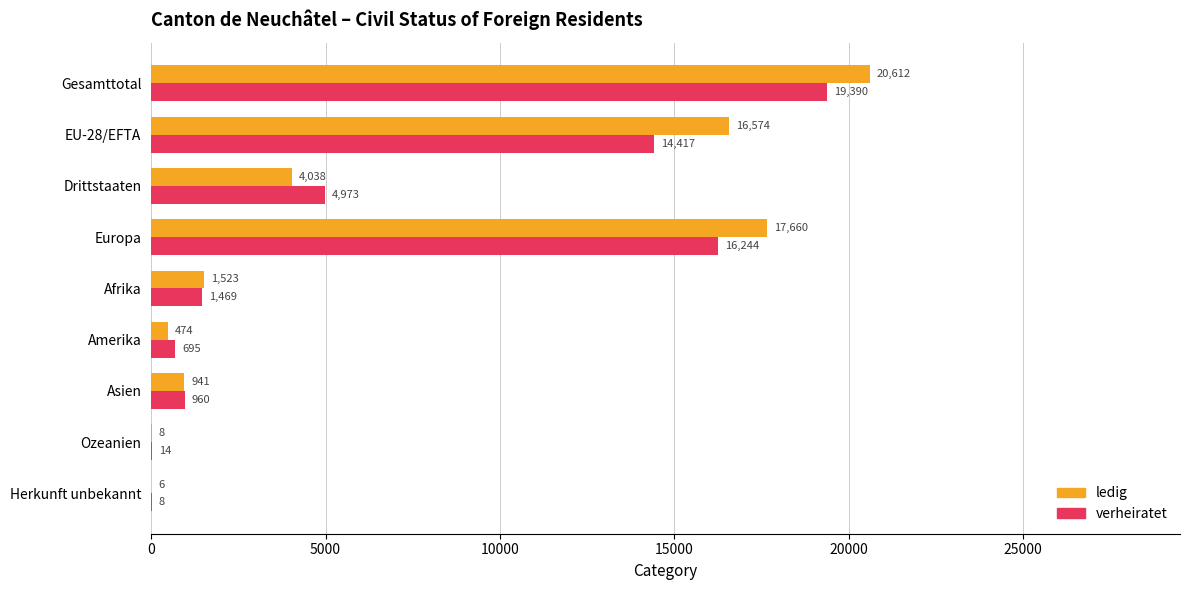

What is the sum of the ledig values at Asien and Drittstaaten?

4979